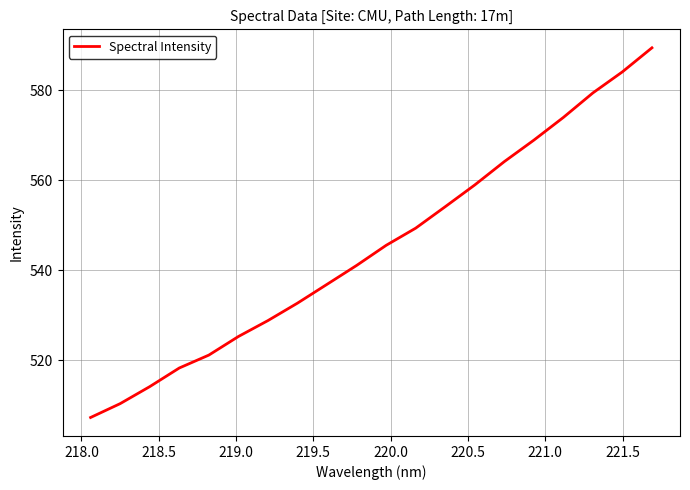

What is the greatest value displayed?

589.5